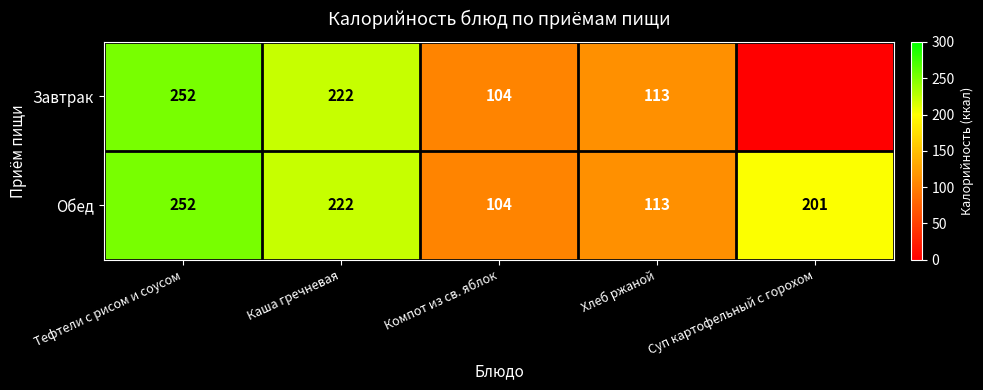

What is the spread (max minus min) of values at Суп картофельный с горохом?

201